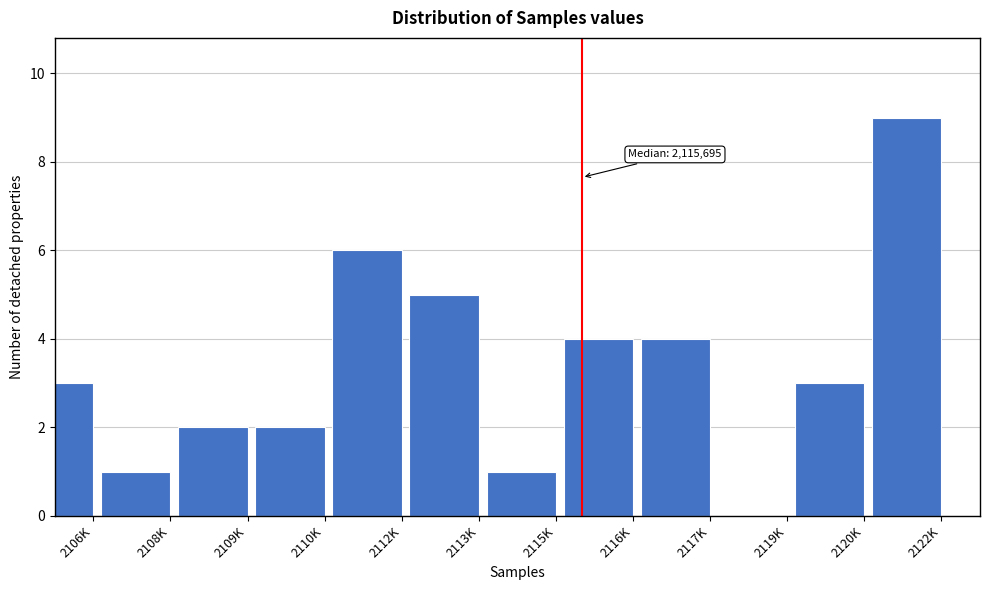

Reading left to right, list all the values displayed in this chart.

2106K=3	2108K=1	2109K=2	2110K=2	2112K=6	2113K=5	2115K=1	2116K=4	2117K=4	2119K=0	2120K=3	2122K=9